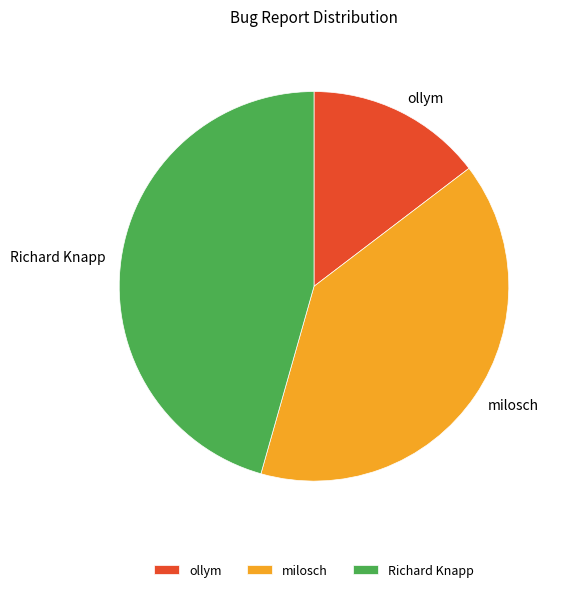

What is the largest slice in the pie chart?

Richard Knapp